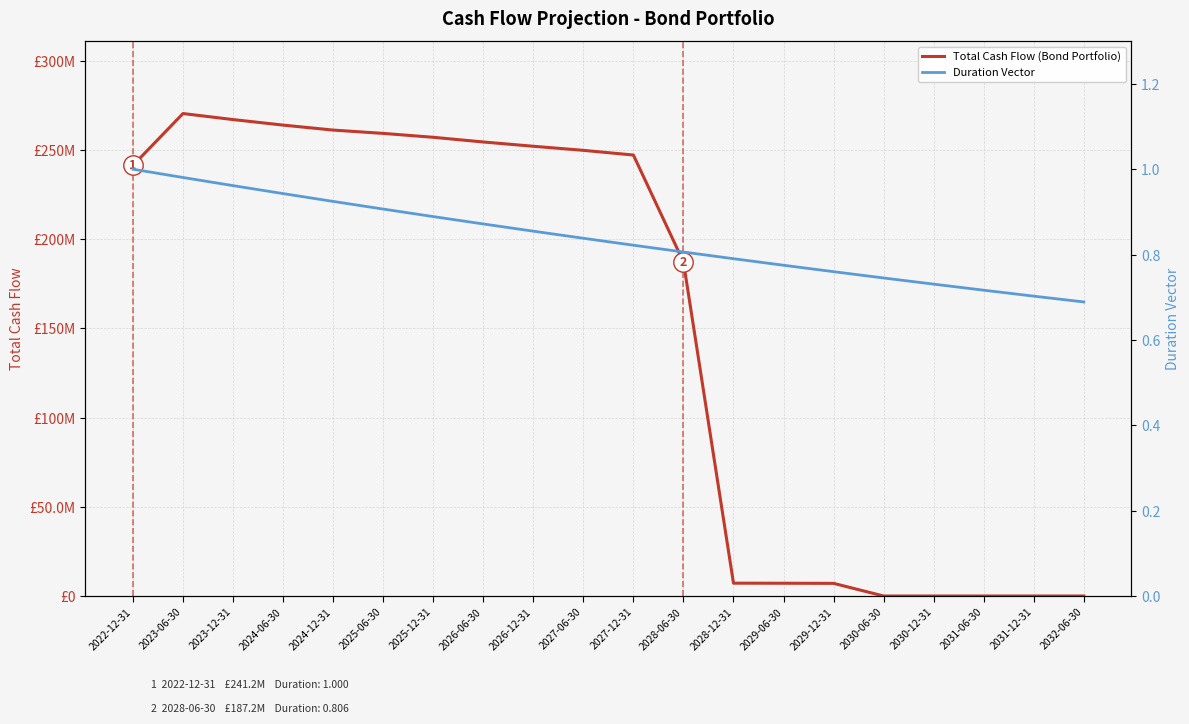

Count the number of data series in this chart.

2